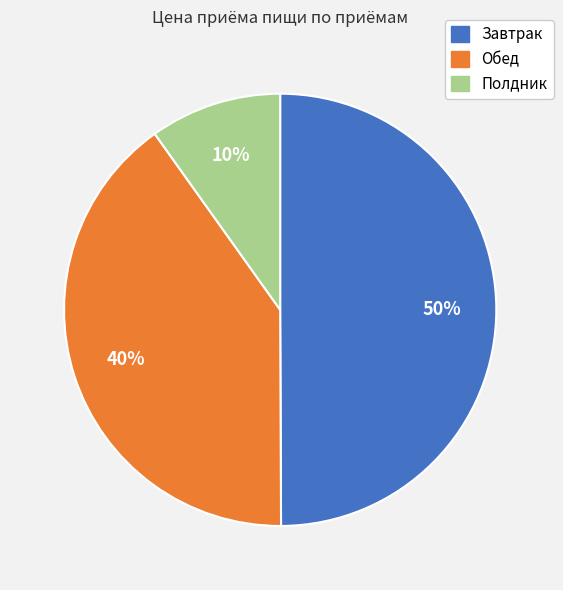

Which has a higher value, Завтрак or Полдник?

Завтрак